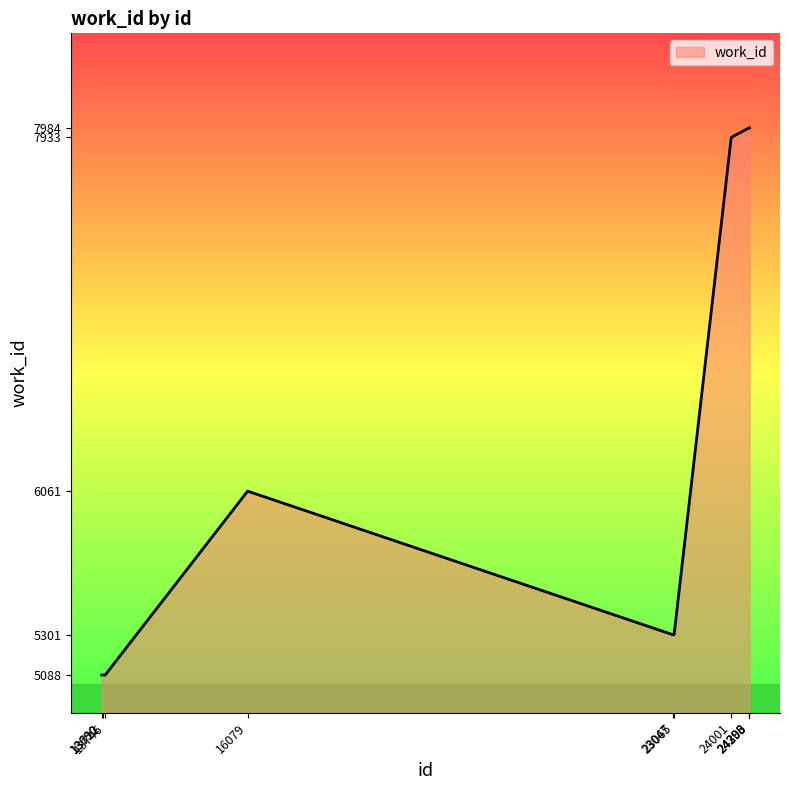

What is the greatest value displayed?

7984